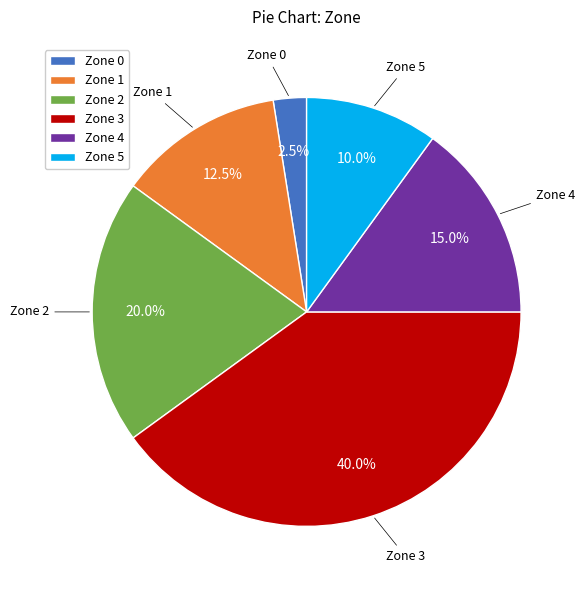

To the nearest percent, what is the difference between the Zone 5 and Zone 4 slice percentages?

5%